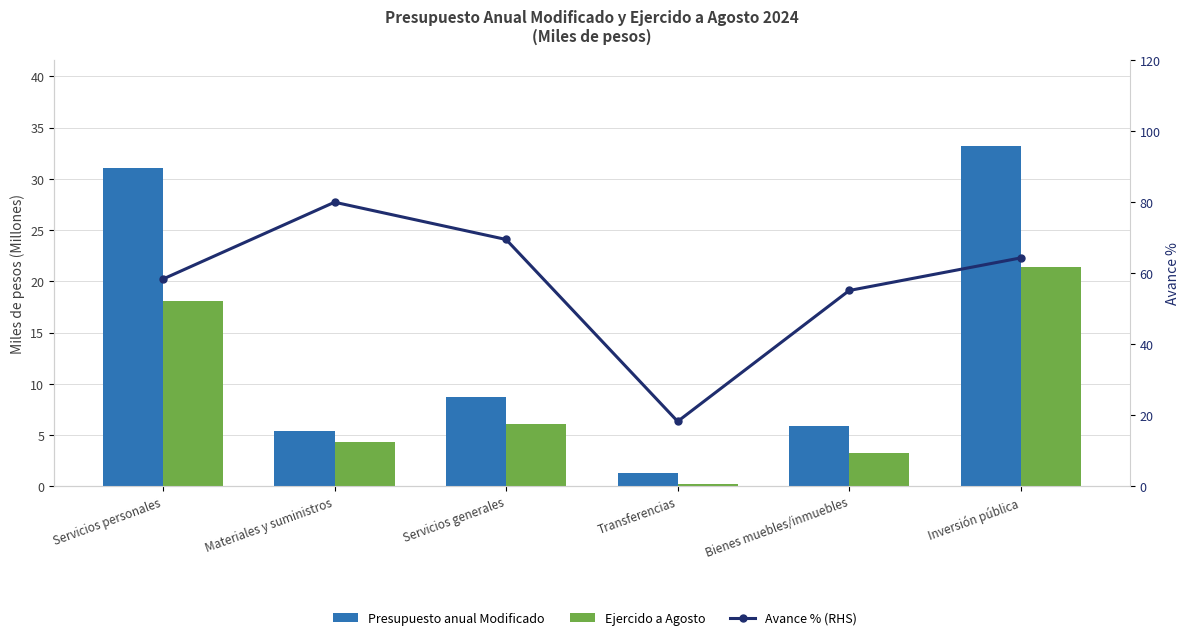

Where does the Avance % (RHS) series first go above 64?

Materiales y suministros